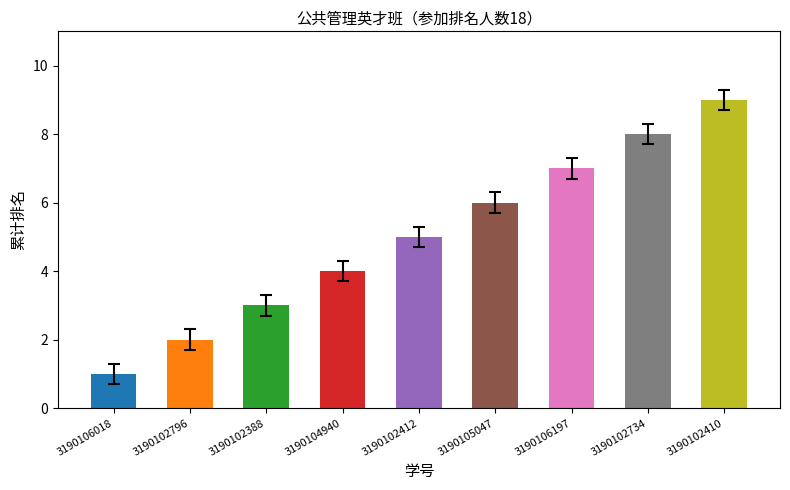

How many values are below 5?

4